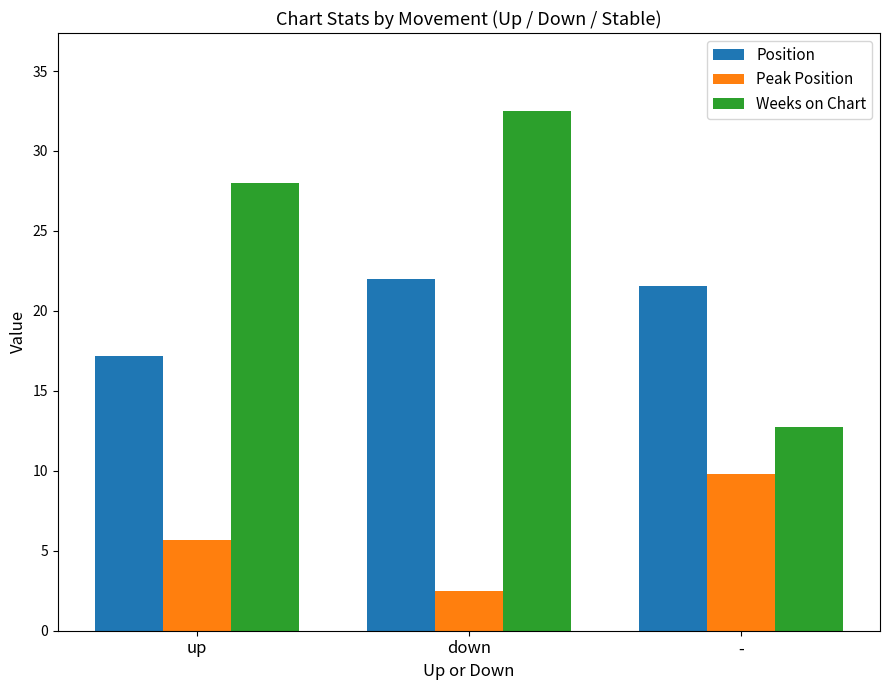

Reading right to left, transcribe all the data shown in this chart.

Position: 21.5	22.0	17.2
Peak Position: 9.8	2.5	5.7
Weeks on Chart: 12.7	32.5	28.0